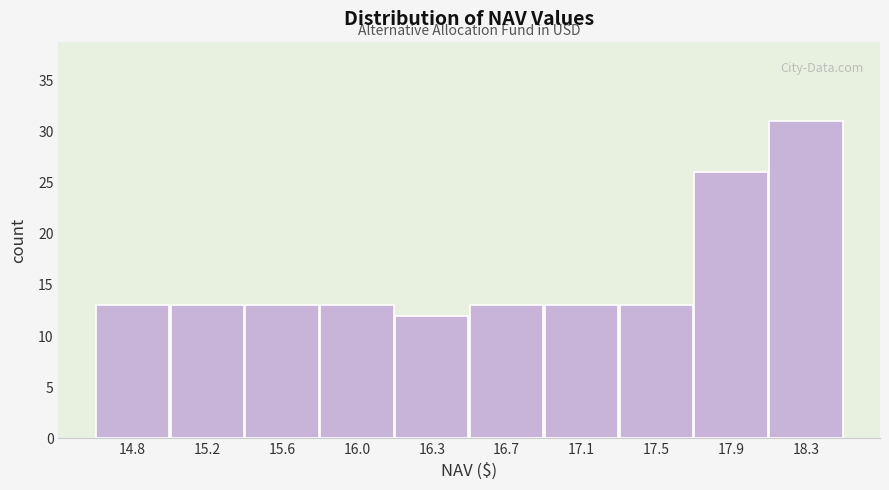

Reading left to right, transcribe all the data shown in this chart.

14.8=13	15.2=13	15.6=13	16.0=13	16.3=12	16.7=13	17.1=13	17.5=13	17.9=26	18.3=31